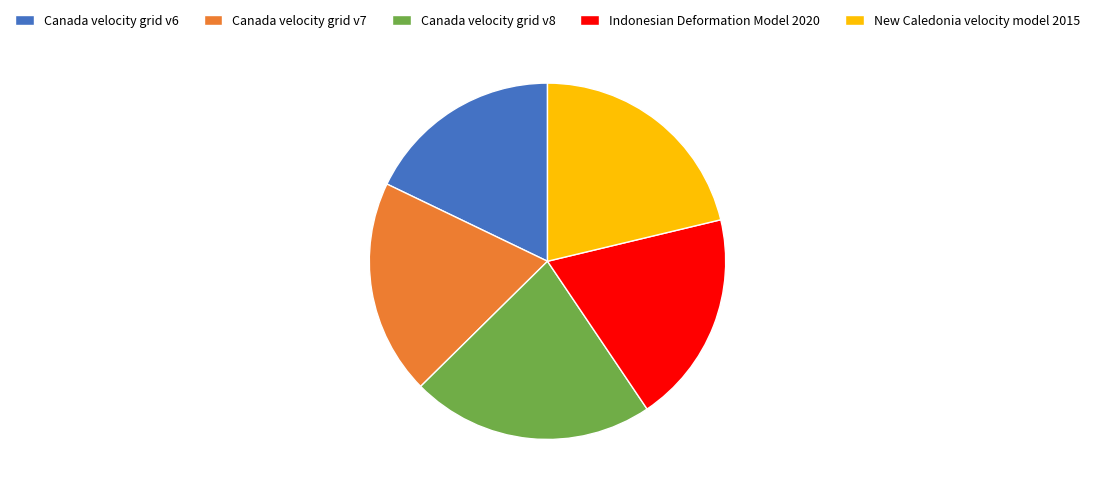

Does New Caledonia velocity model 2015 account for over 50% of the chart?

No